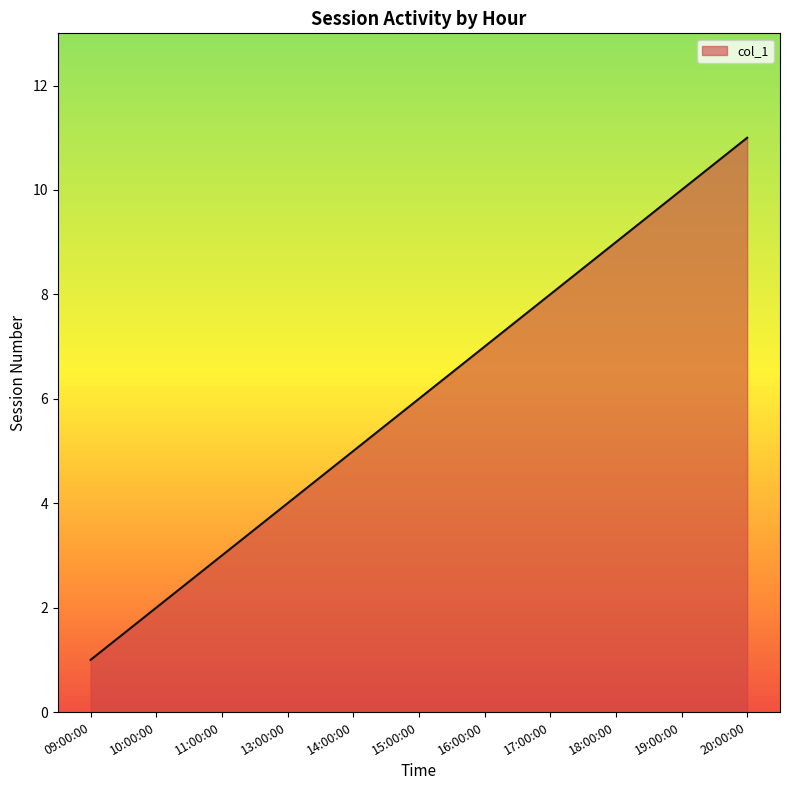

Reading left to right, extract all data points from this chart.

09:00:00=1	10:00:00=2	11:00:00=3	13:00:00=4	14:00:00=5	15:00:00=6	16:00:00=7	17:00:00=8	18:00:00=9	19:00:00=10	20:00:00=11